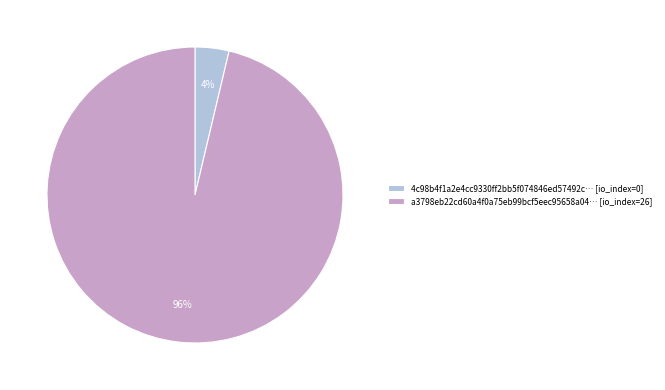

Does any single category account for the majority?

Yes